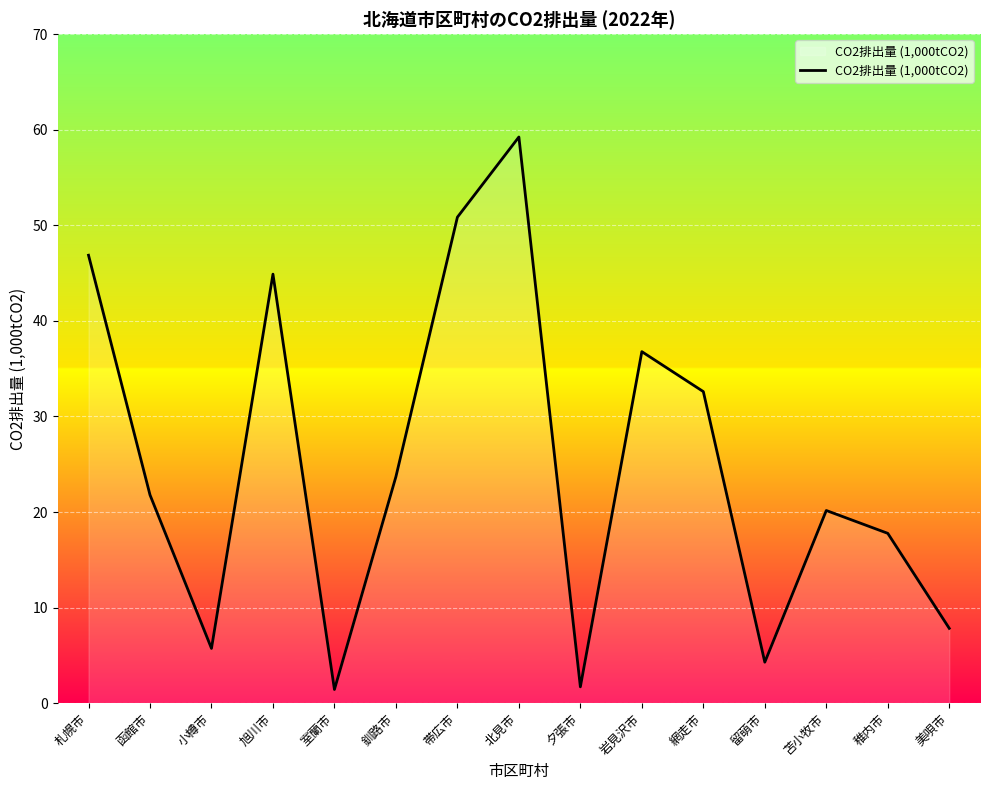

Where does the data first go above 21?

札幌市